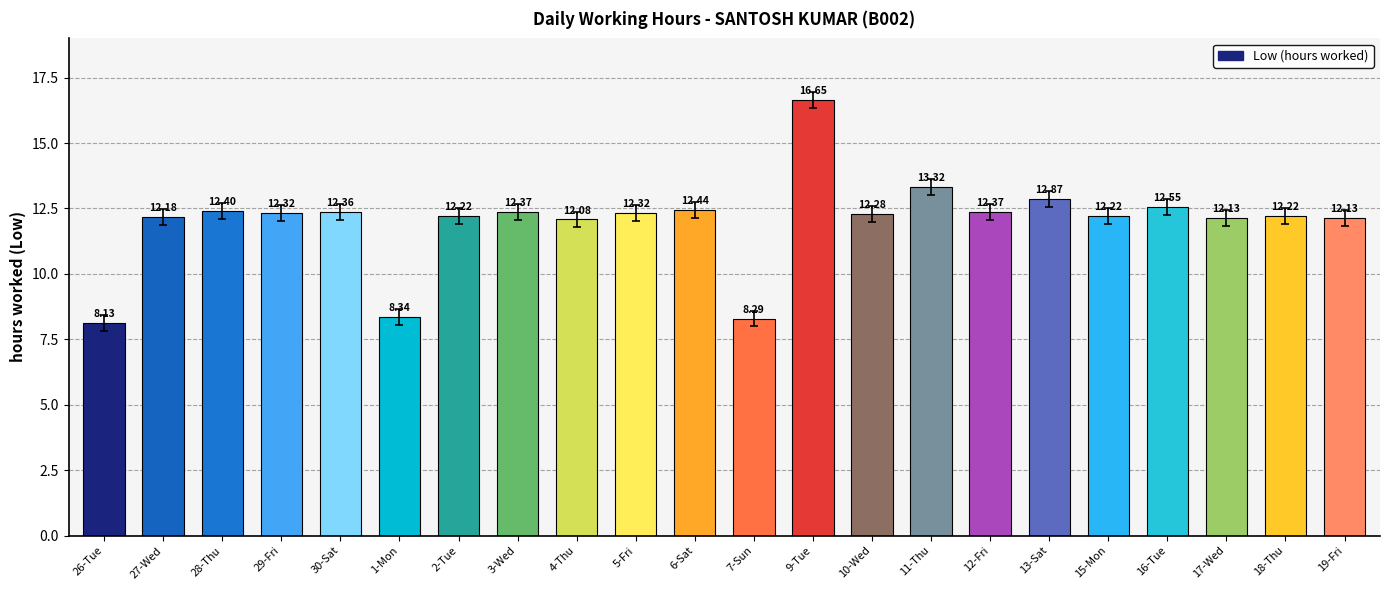

What is the difference between the values at 17-Wed and 11-Thu?

1.2